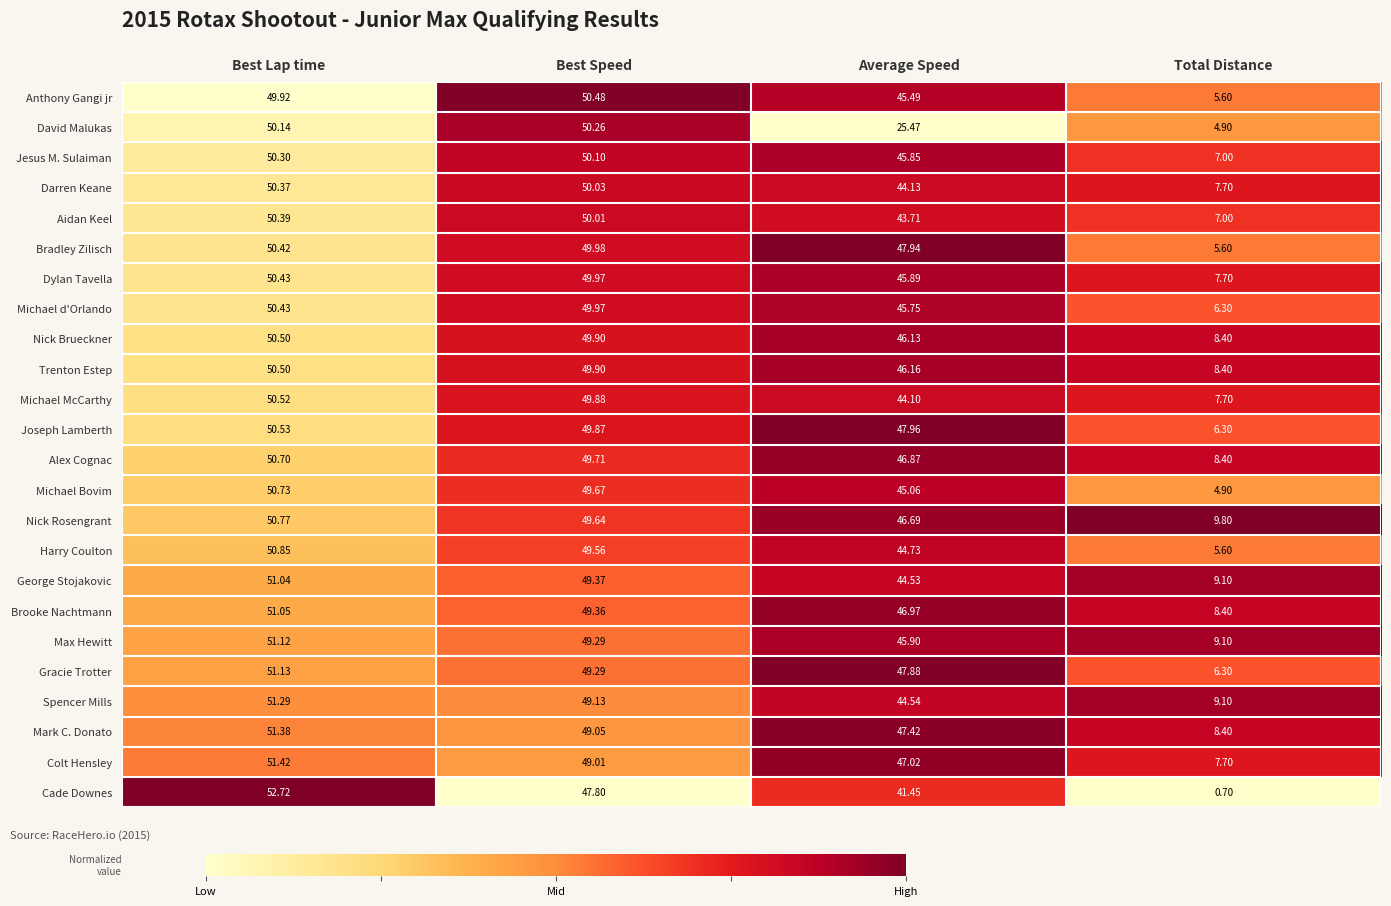

Which series has the widest spread of values?

Cade Downes